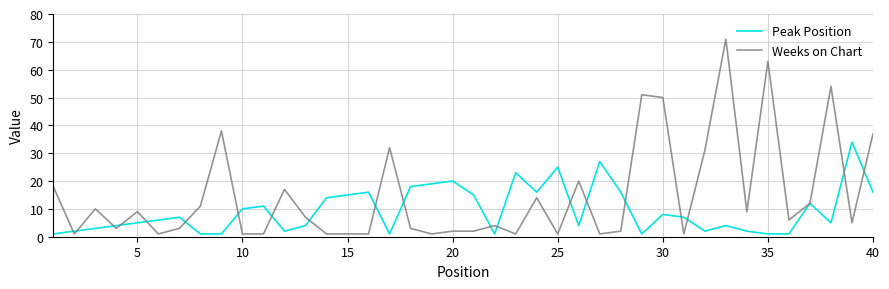

What are all the series names shown in the legend?

Peak Position, Weeks on Chart